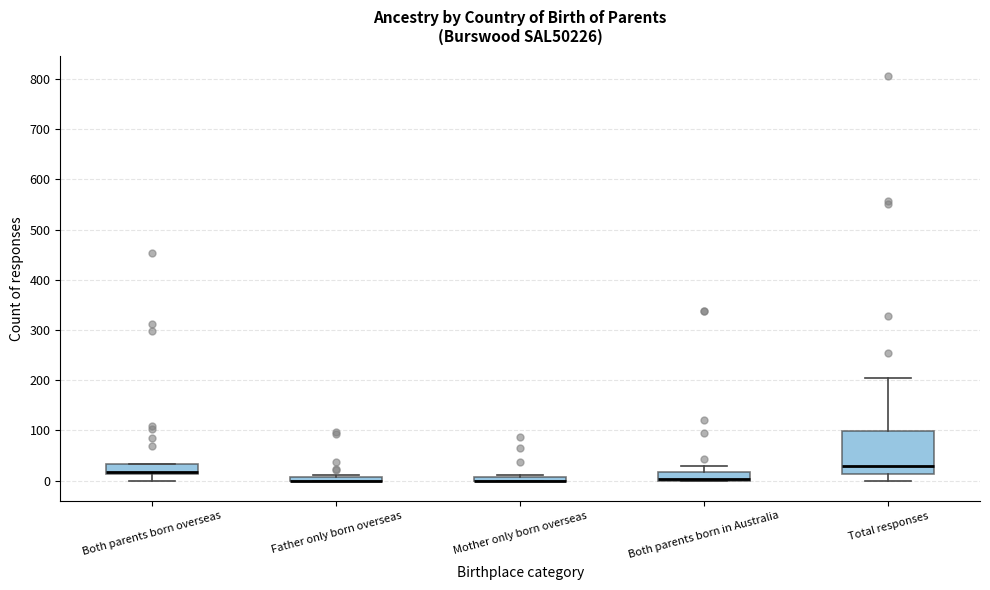

Where is the upper edge of the box for Both parents born in Australia on the y-axis? The values are not printed on the chart, so give them approximately, as read against the axis.

20